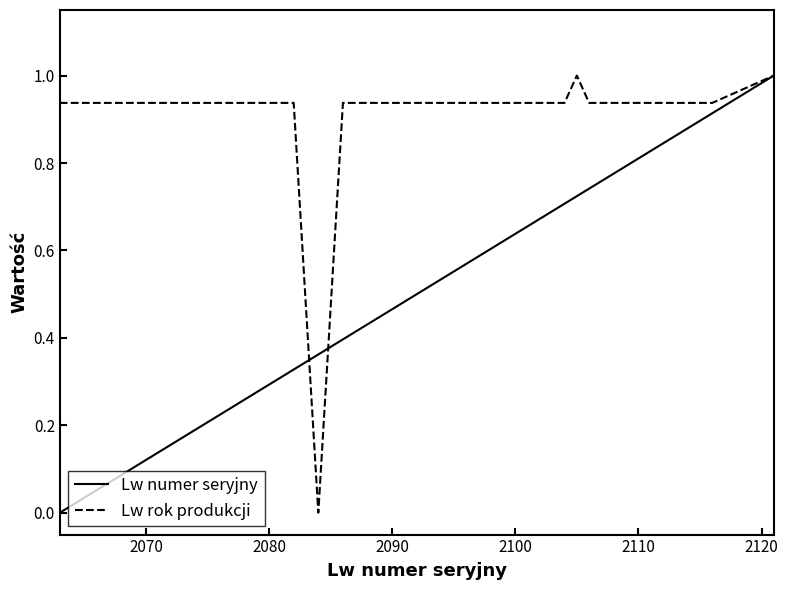

Rank the series by their average value, from lowest to highest.

Lw numer seryjny, Lw rok produkcji